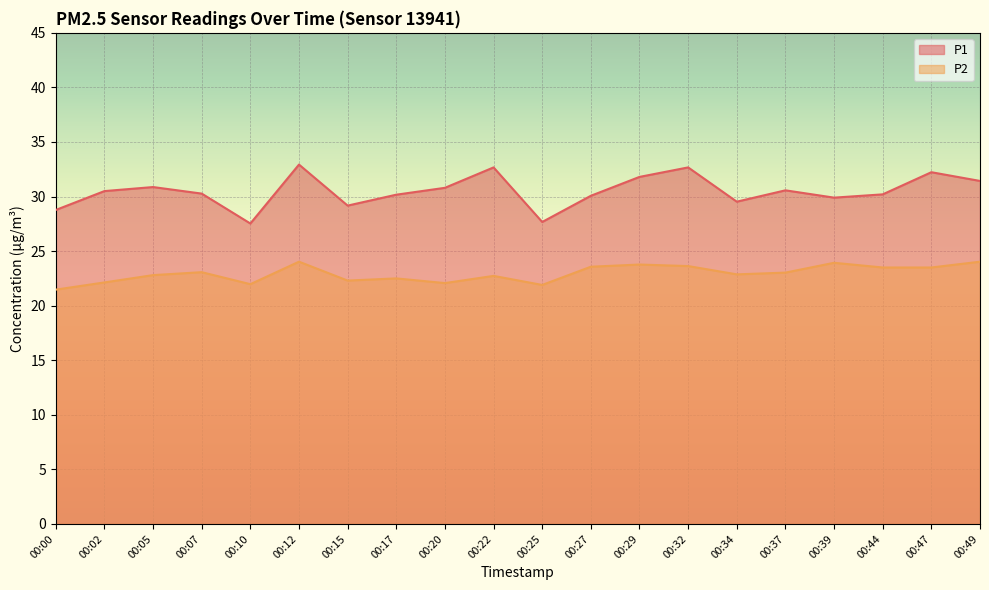

At which category is the sum across all series the highest?

00:12